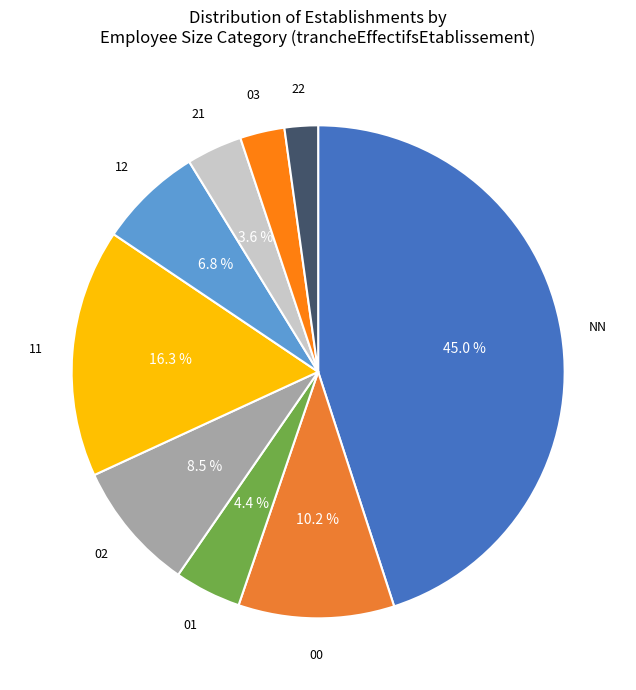

Is there any slice that represents more than half of the pie?

No